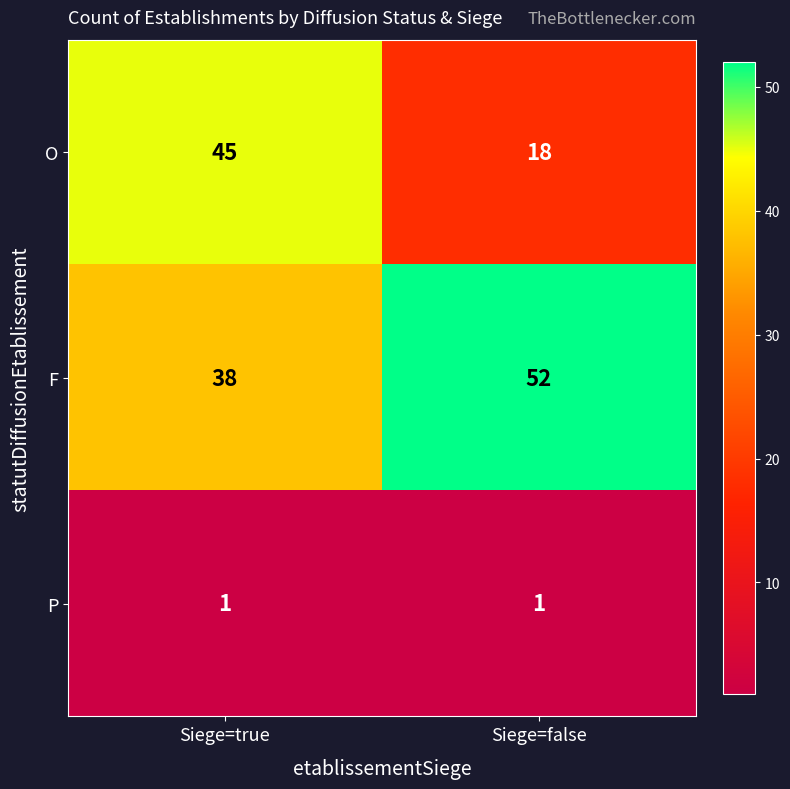

What is the total value across all series at Siege=true?

84